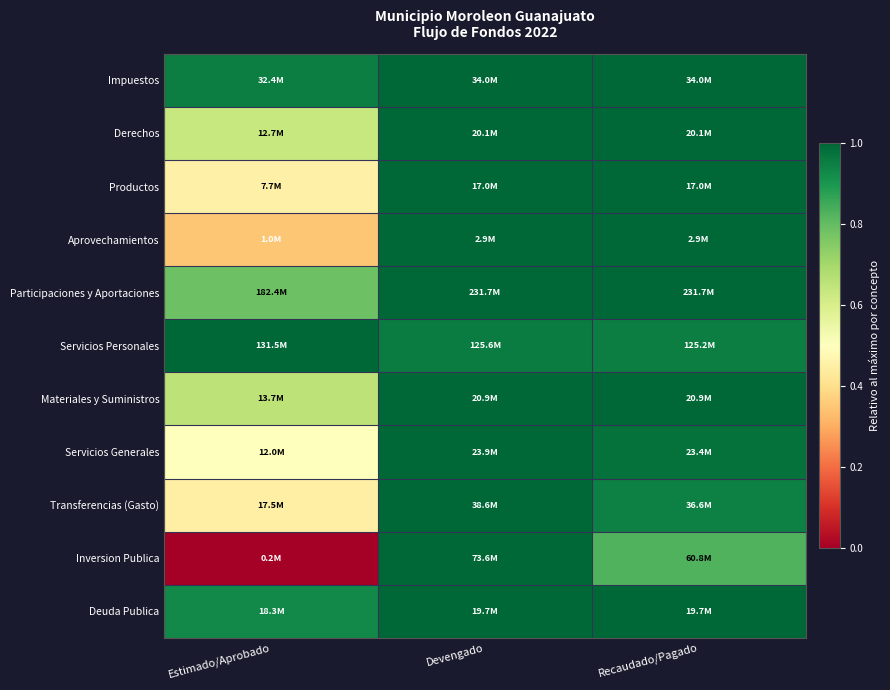

What is the total value across all series at Recaudado/Pagado?

10.7